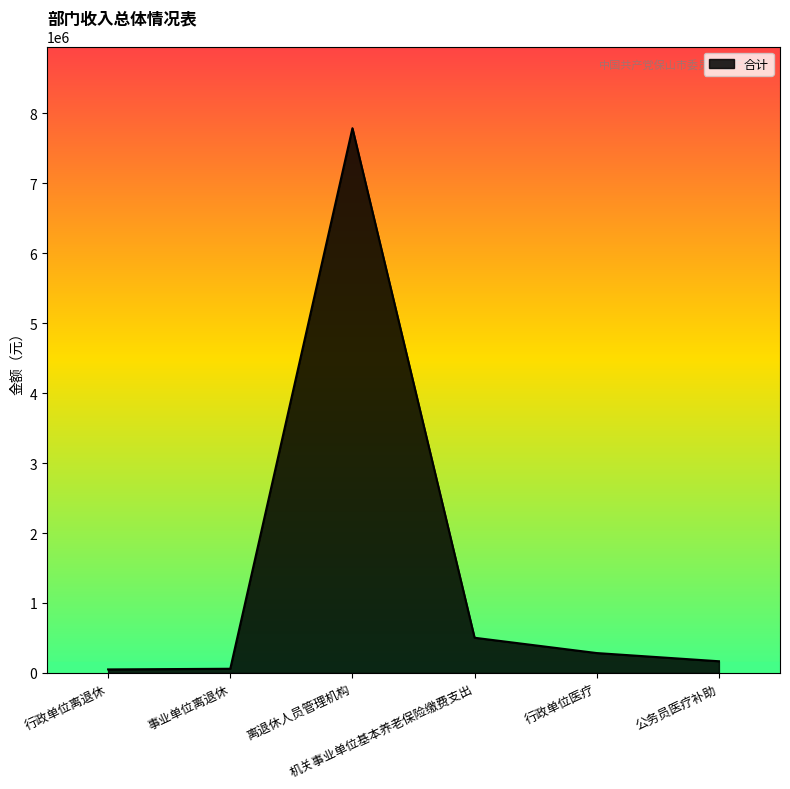

How many lines are shown in the chart?

1